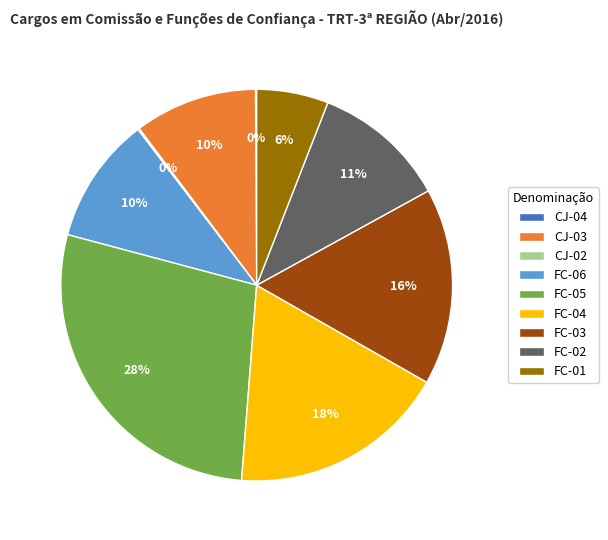

To the nearest percent, what is the combined percentage of CJ-03 and FC-02?

21%